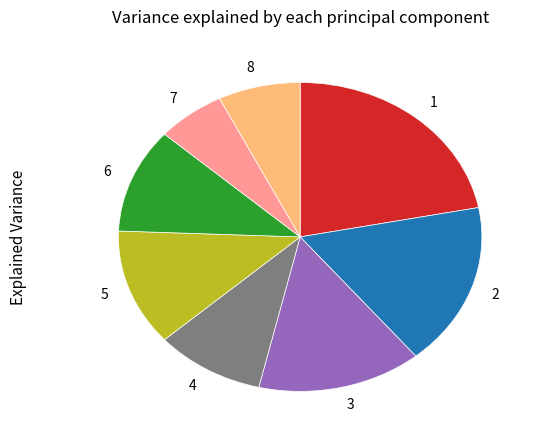

Combined, do 4 and 8 account for over 50%?

No